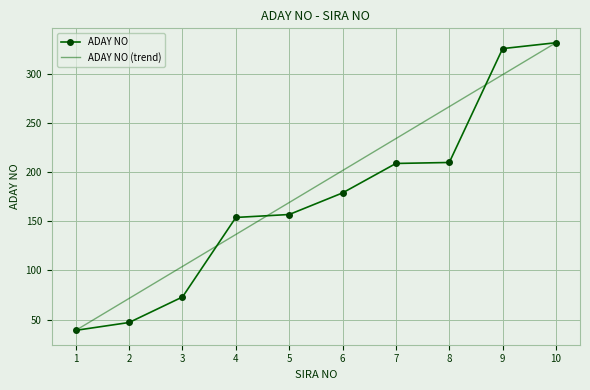

List the labels in order of value, largest first.

10, 9, 8, 7, 6, 5, 4, 3, 2, 1